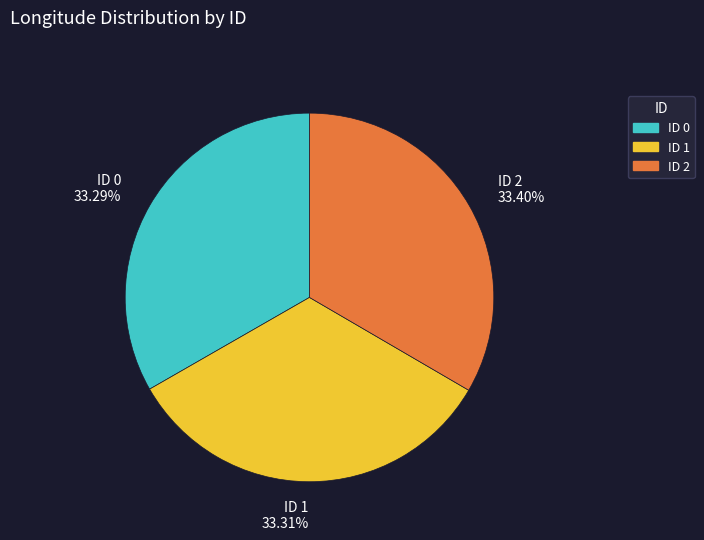

Is it true that ID 1 is 33% of the pie?

True